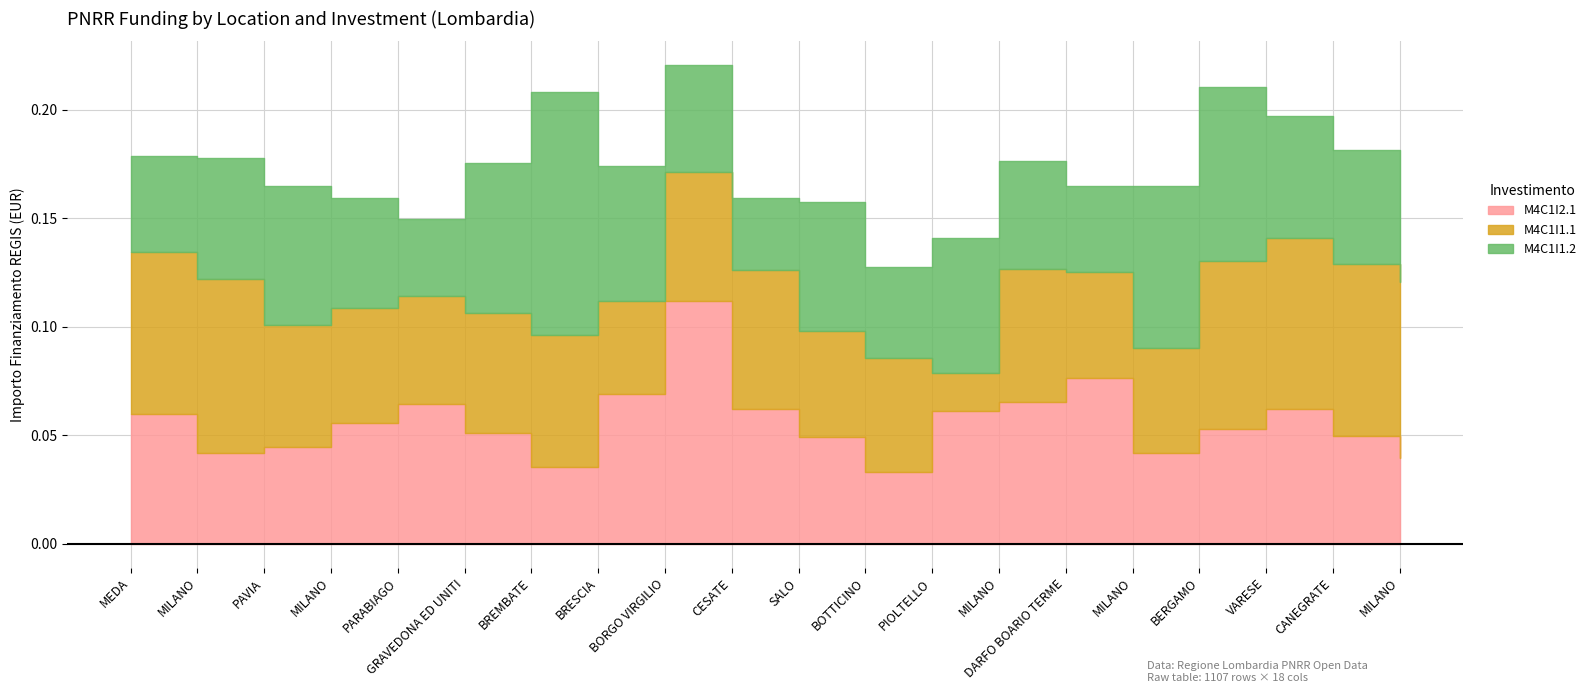

What is the highest value of the M4C1I2.1 series?

111949.1